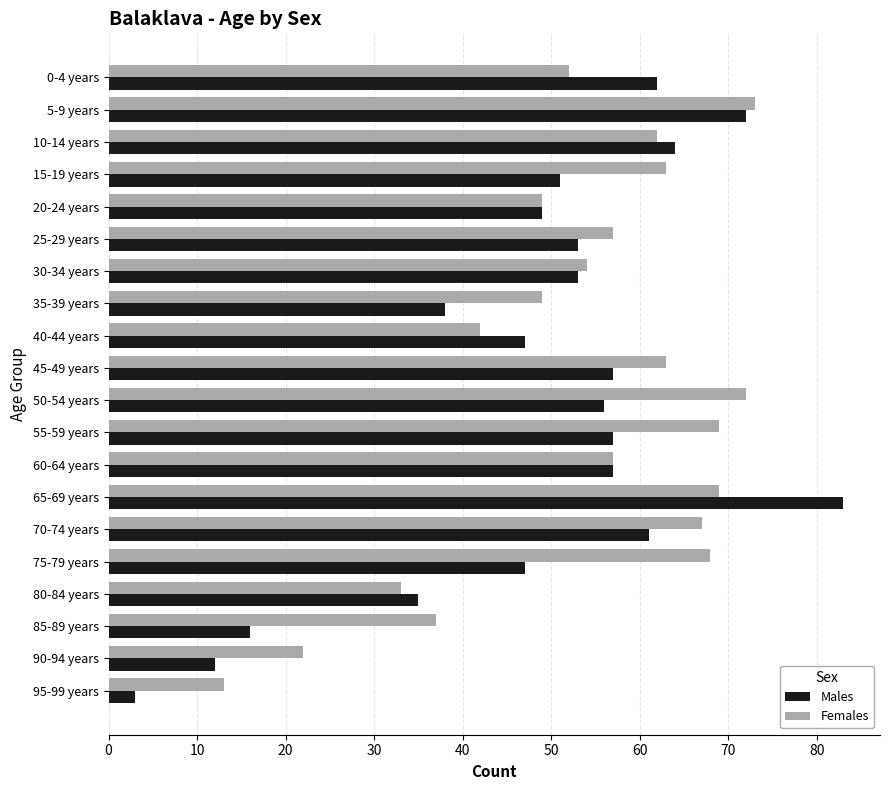

The Females series shows 122 at 5-9 years. True or false?

False